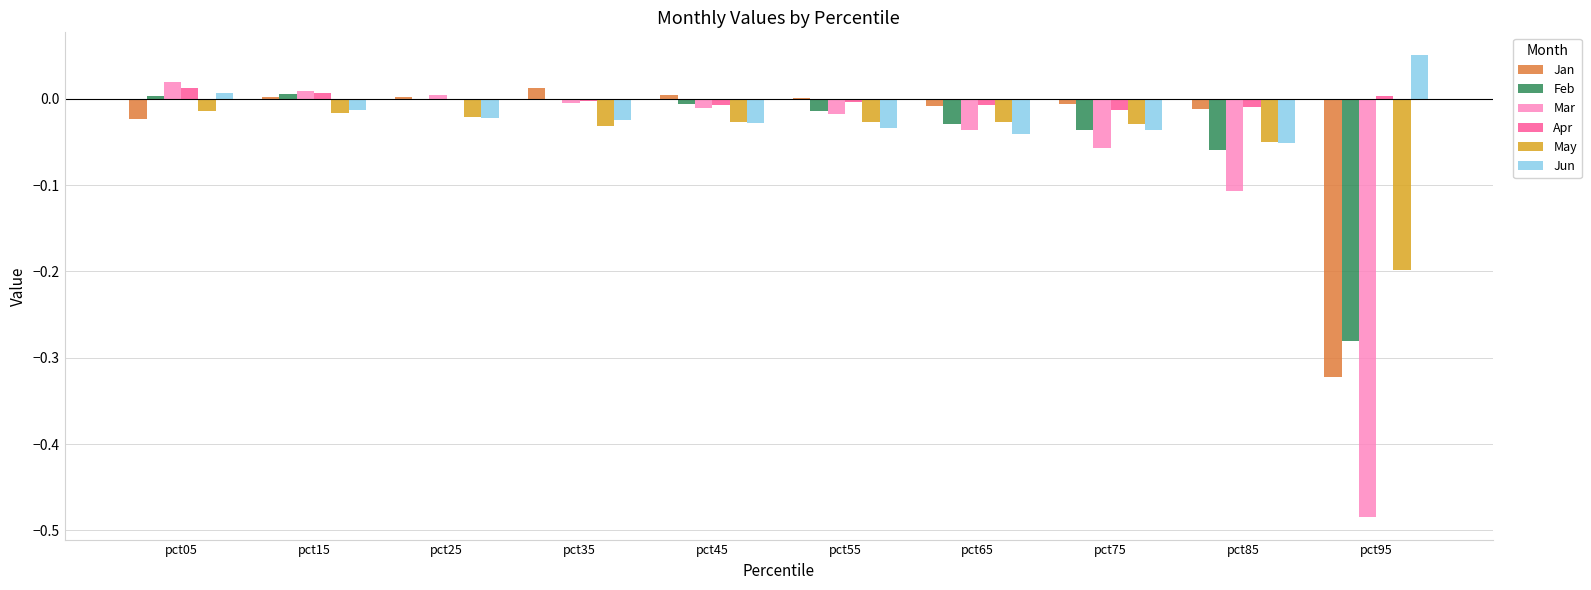

The value of Mar at pct75 is -0.0. True or false?

False